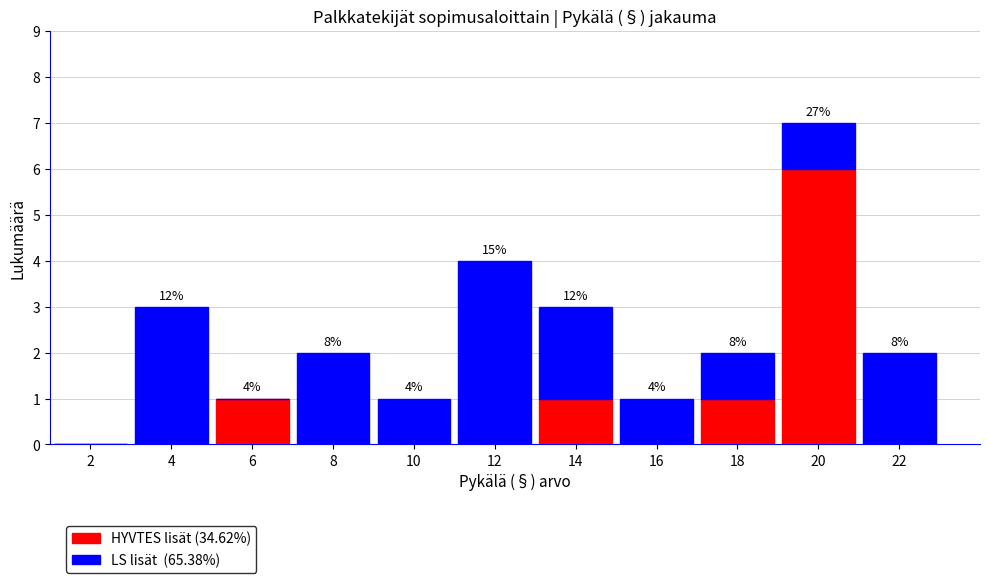

Reading right to left, list the values for the HYVTES lisät (34.62%) series.

22=0	20=6	18=1	16=0	14=1	12=0	10=0	8=0	6=1	4=0	2=0